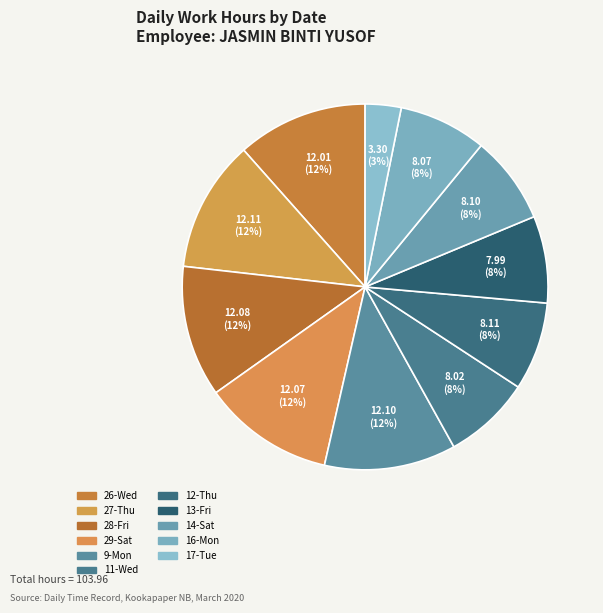

Count the number of slices in the pie.

11